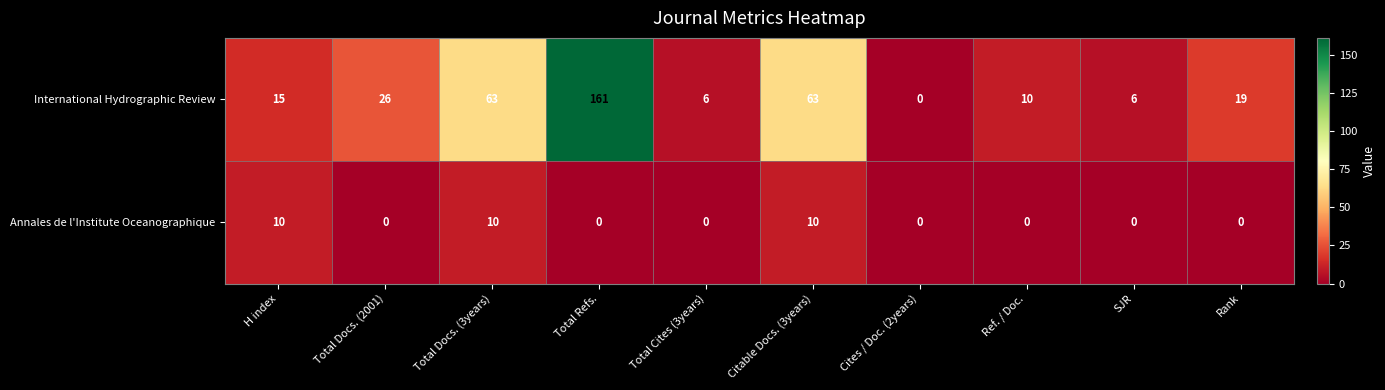

Reading left to right, transcribe all the data shown in this chart.

International Hydrographic Review: H index=15	Total Docs. (2001)=26	Total Docs. (3years)=63	Total Refs.=161	Total Cites (3years)=6	Citable Docs. (3years)=63	Cites / Doc. (2years)=0	Ref. / Doc.=10	SJR=6	Rank=19
Annales de l'Institute Oceanographique: H index=10	Total Docs. (2001)=0	Total Docs. (3years)=10	Total Refs.=0	Total Cites (3years)=0	Citable Docs. (3years)=10	Cites / Doc. (2years)=0	Ref. / Doc.=0	SJR=0	Rank=0